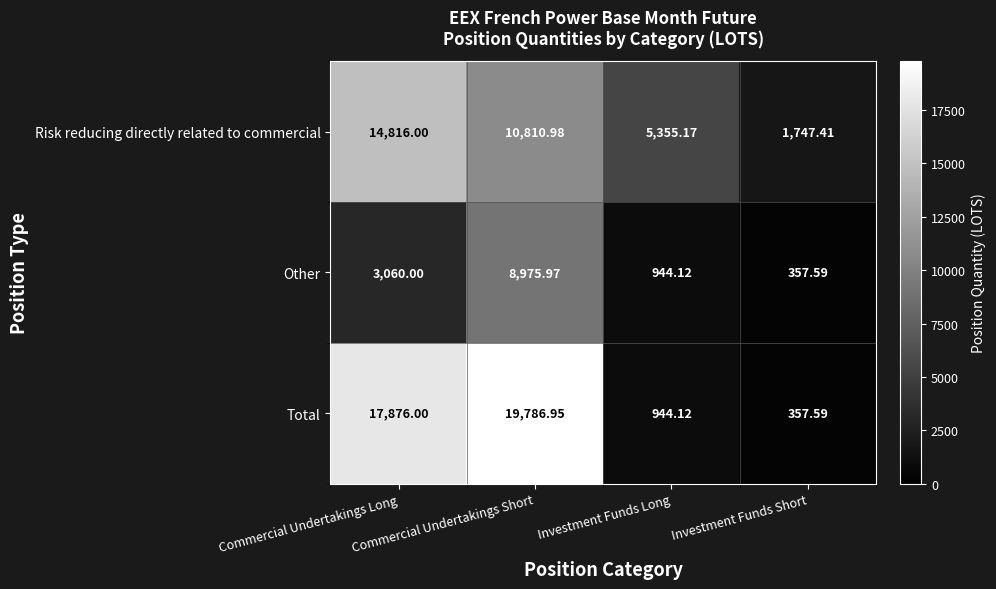

Which category has the lowest value across all series?

Investment Funds Short